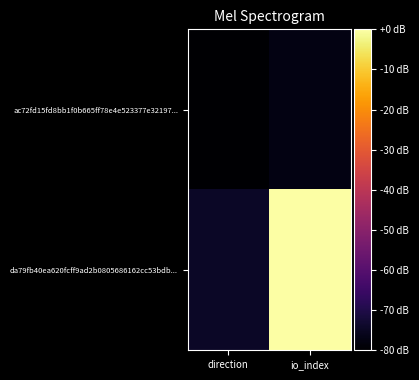

Reading right to left, transcribe all the data shown in this chart.

ac72fd15fd8bb1f0b665ff78e4e523377e32197...: io_index=-77.2	direction=-80.0
da79fb40ea620fcff9ad2b0805686162cc53bdb...: io_index=-0.0	direction=-74.5